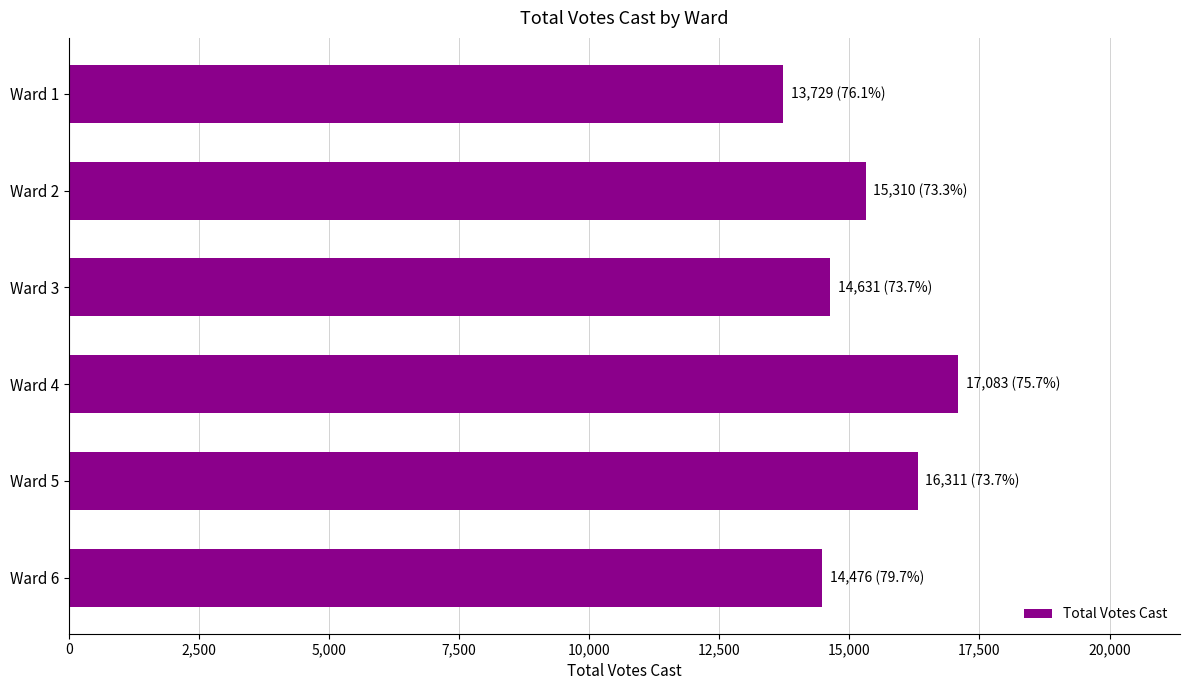

Reading bottom to top, transcribe all the data shown in this chart.

14476	16311	17083	14631	15310	13729